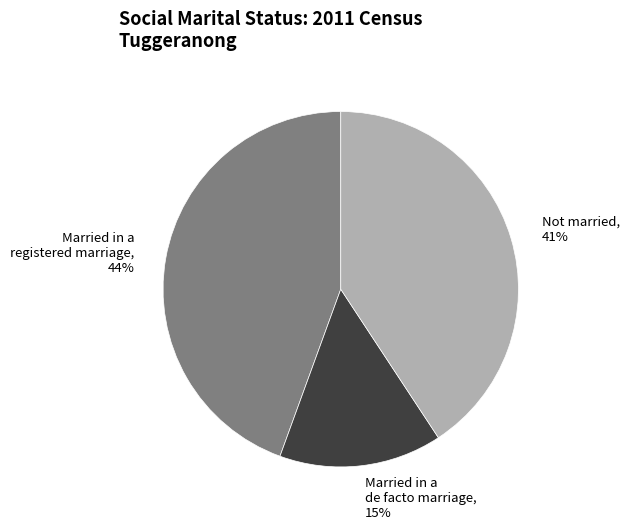

Do Not married, 41% and Married in a registered marriage, 44% together represent more than half of the pie?

Yes